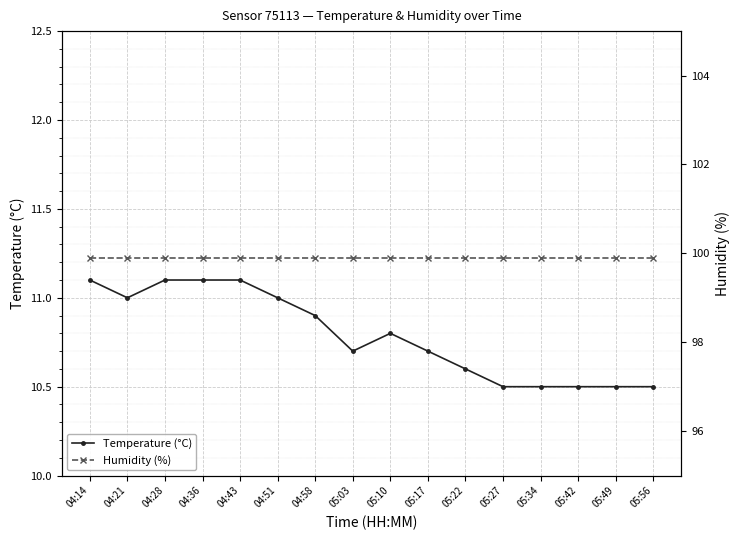

What is the value of the Temperature (°C) point at the 15th from the left?

10.5